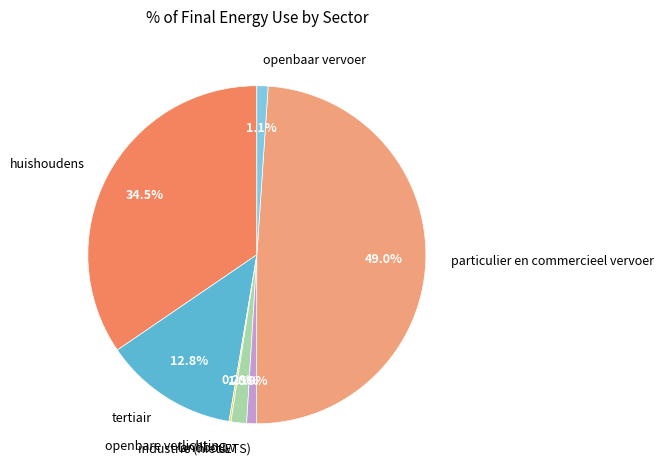

Is there any slice that represents more than half of the pie?

No